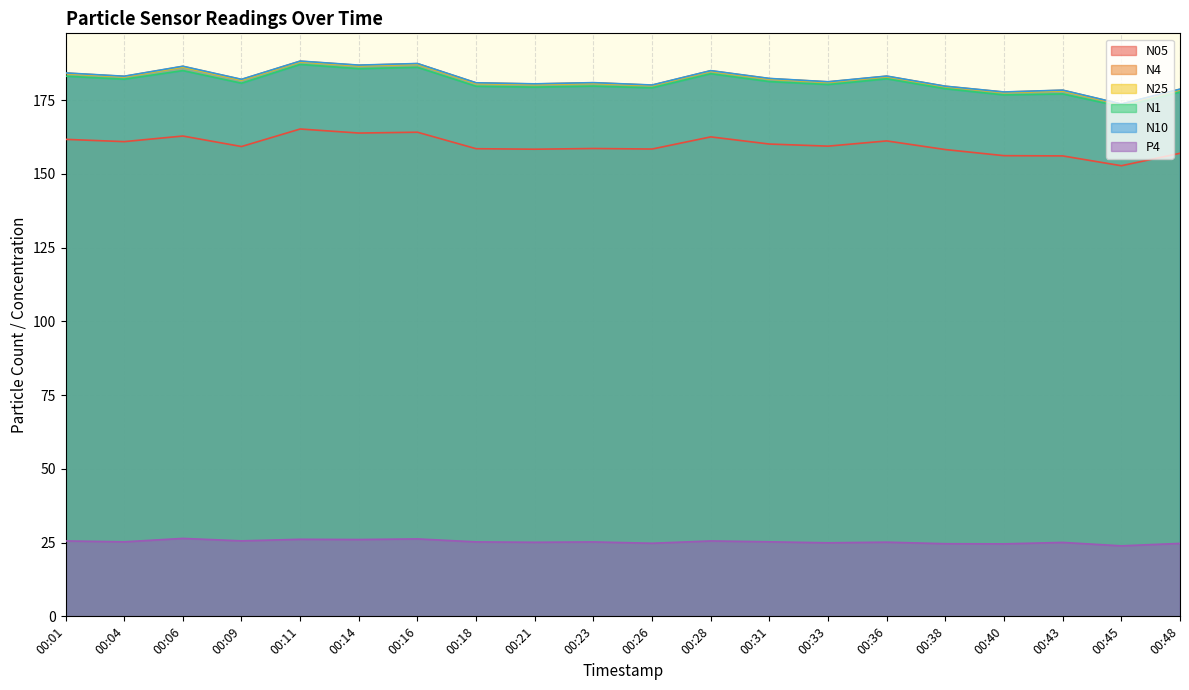

True or false: N4 has more than 1 points higher than both neighbors.

True